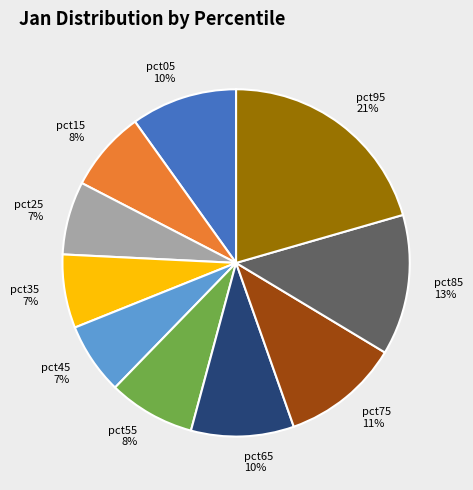

Is there any slice that represents more than half of the pie?

No